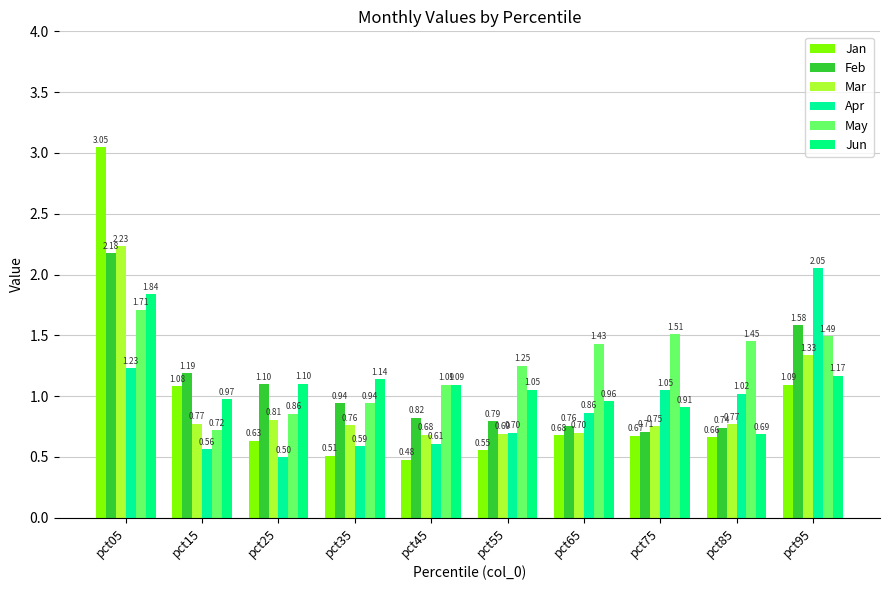

How many groups of bars are there?

10